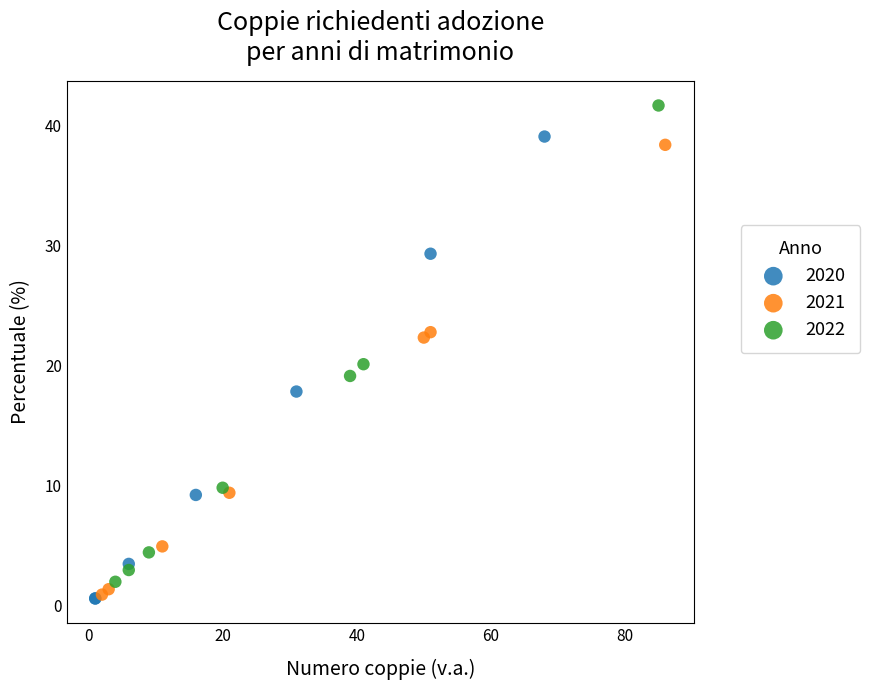

What are all the series names shown in the legend?

2020, 2021, 2022